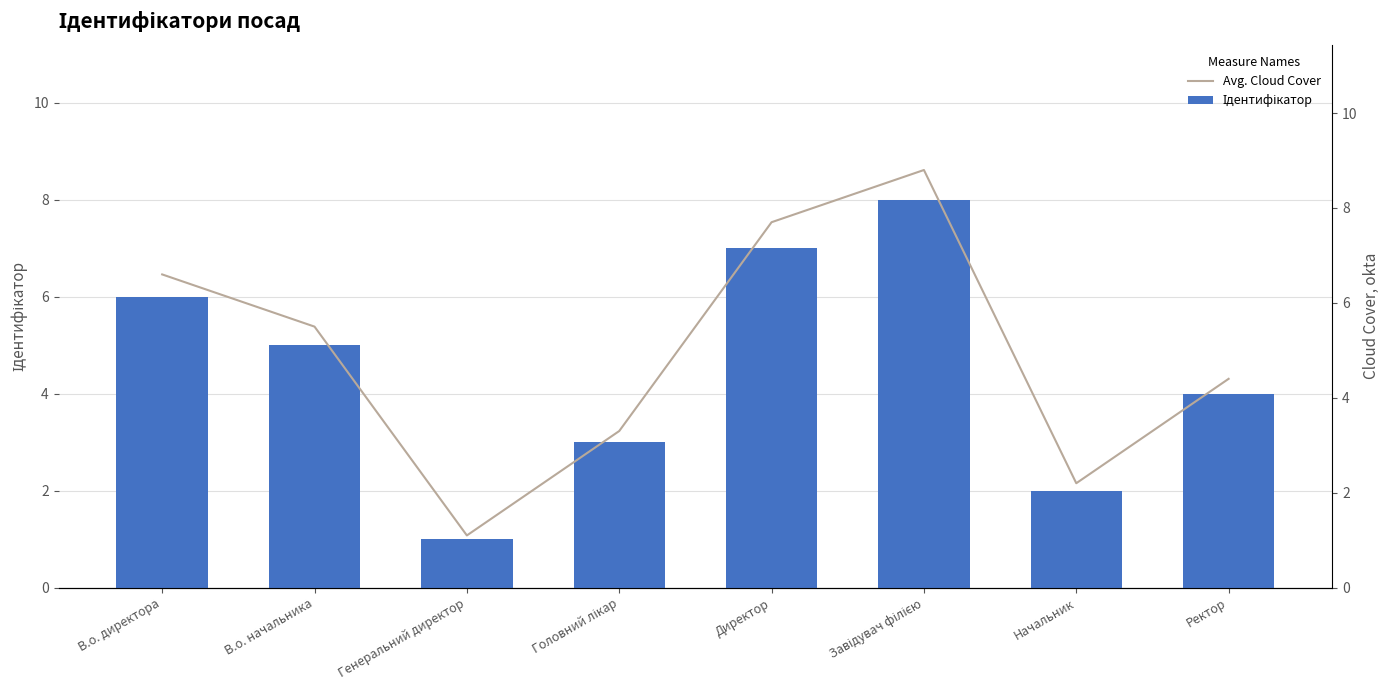

Reading left to right, transcribe all the data shown in this chart.

Ідентифікатор: В.о. директора=6.0	В.о. начальника=5.0	Генеральний директор=1.0	Головний лікар=3.0	Директор=7.0	Завідувач філією=8.0	Начальник=2.0	Ректор=4.0
Avg. Cloud Cover: В.о. директора=6.6	В.о. начальника=5.5	Генеральний директор=1.1	Головний лікар=3.3	Директор=7.7	Завідувач філією=8.8	Начальник=2.2	Ректор=4.4